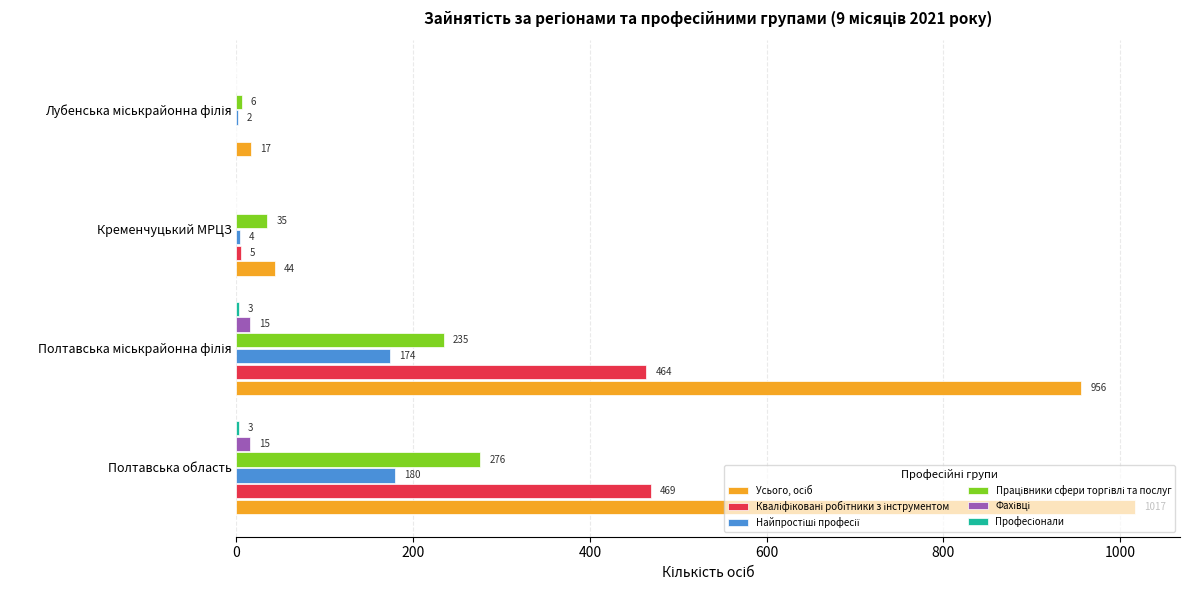

At which category is the sum across all series the highest?

Полтавська область